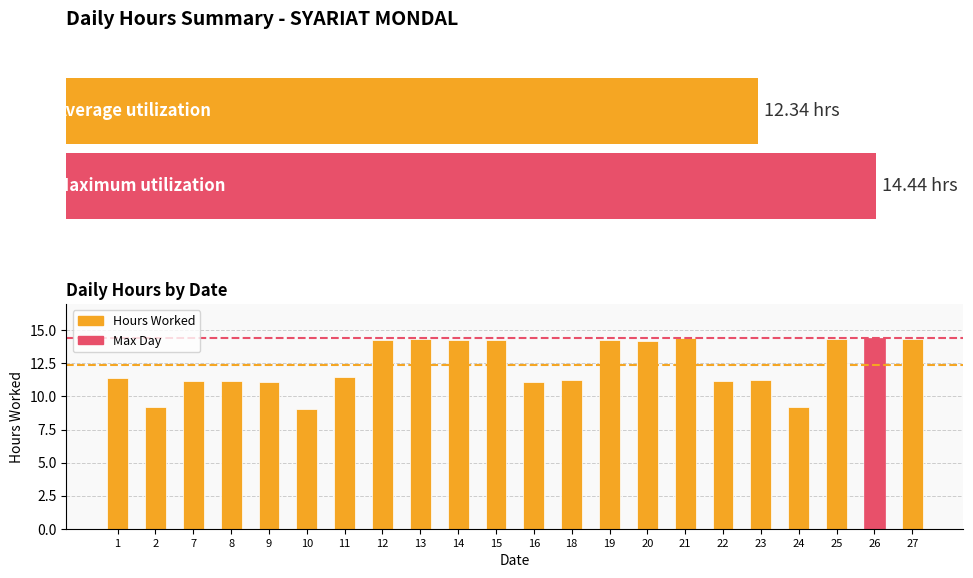

What is the sum of the values at 24 and 26?

23.6